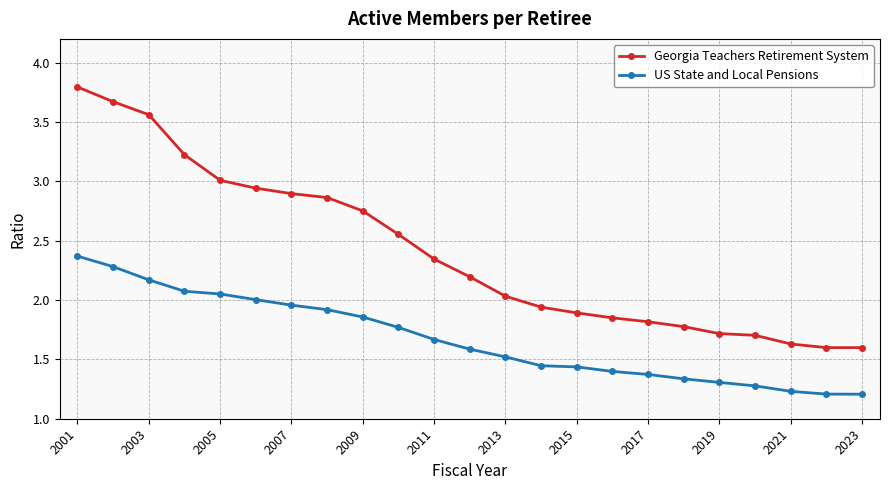

Which series has the widest spread of values?

Georgia Teachers Retirement System